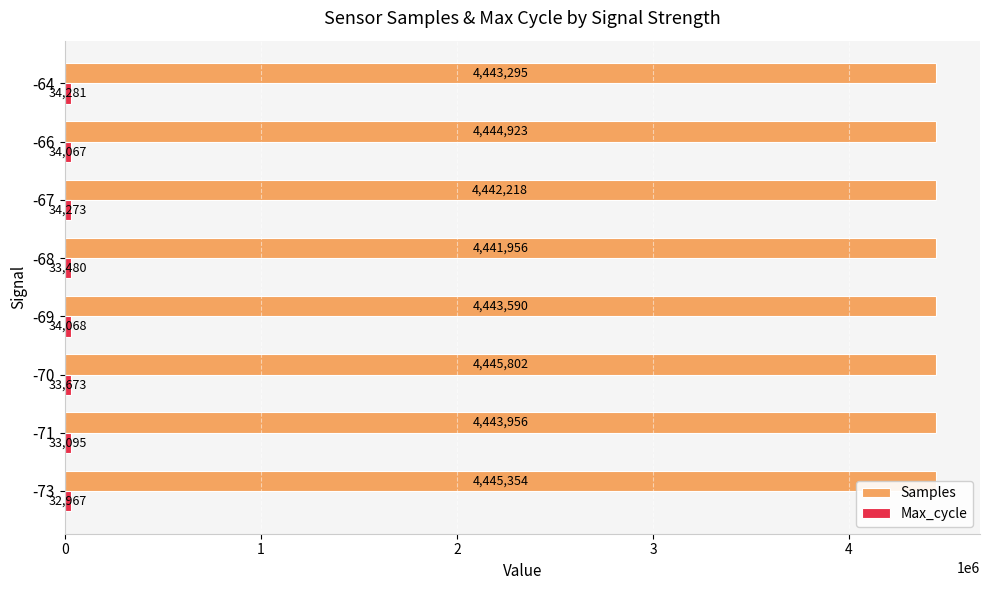

At which category is the sum across all series the highest?

-70